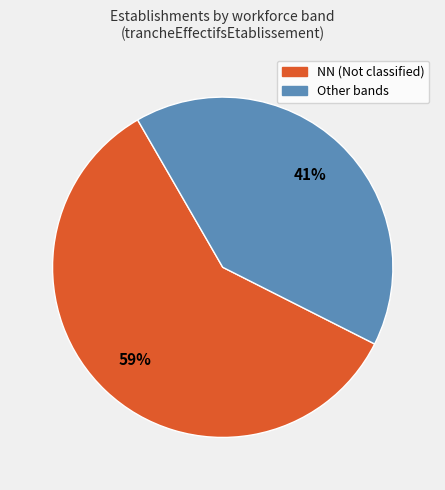

To the nearest percent, what is the difference between the largest and smallest slice percentages?

18%